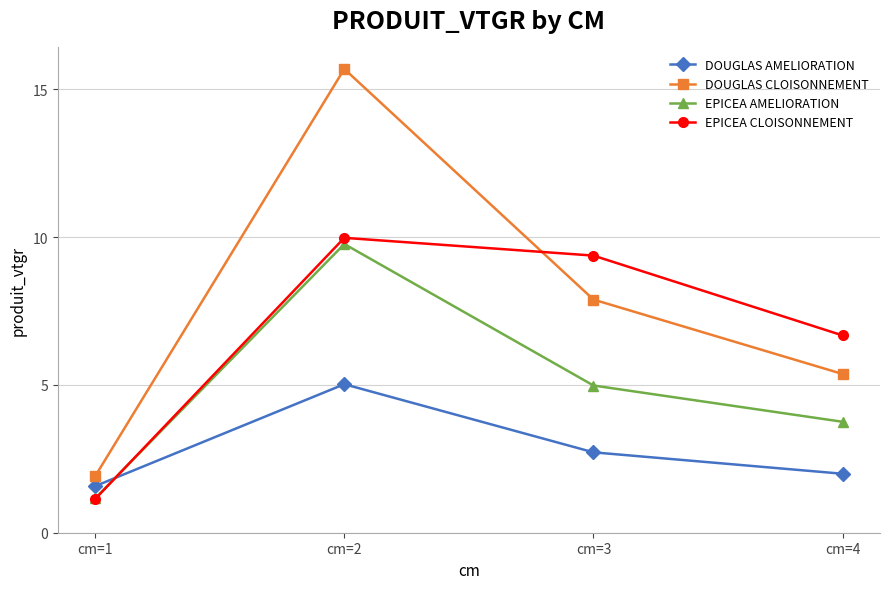

What is the difference between the maximum and minimum values in the EPICEA AMELIORATION series?

8.6